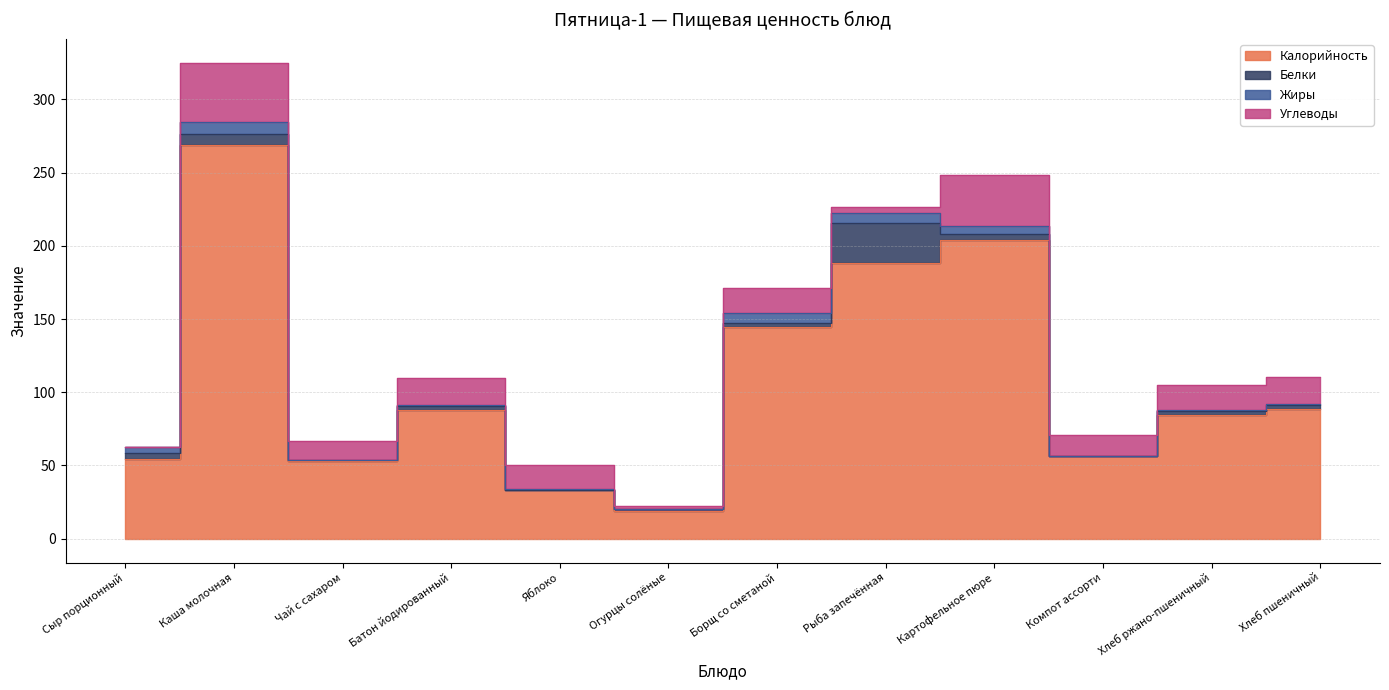

What is the total value across all series at Хлеб ржано-пшеничный?

105.2